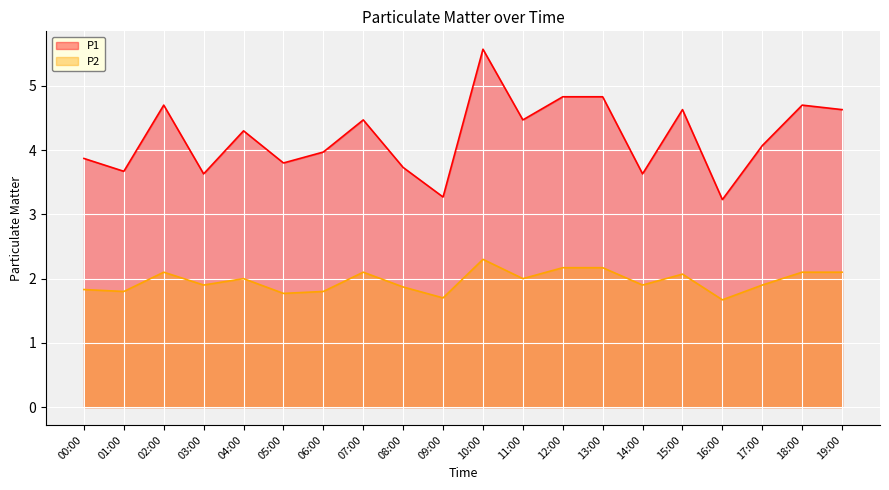

In P2, how many points are higher than both neighbors (excluding endpoints)?

5